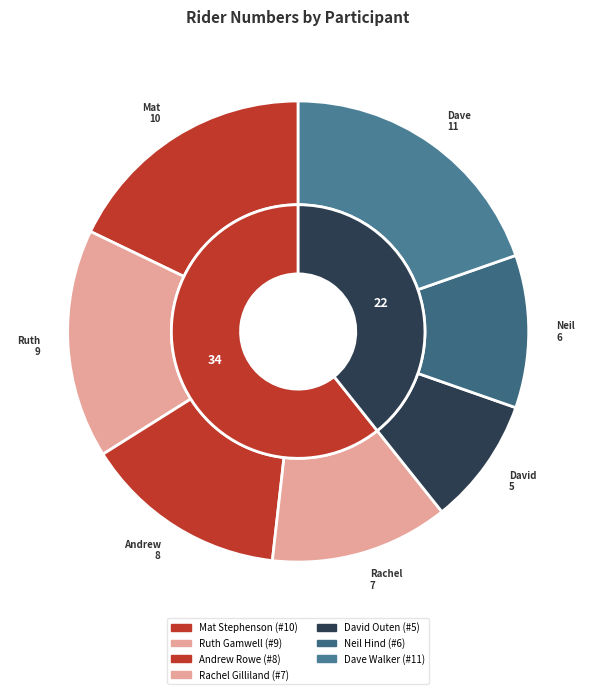

To the nearest percent, what is the average slice percentage?

14%